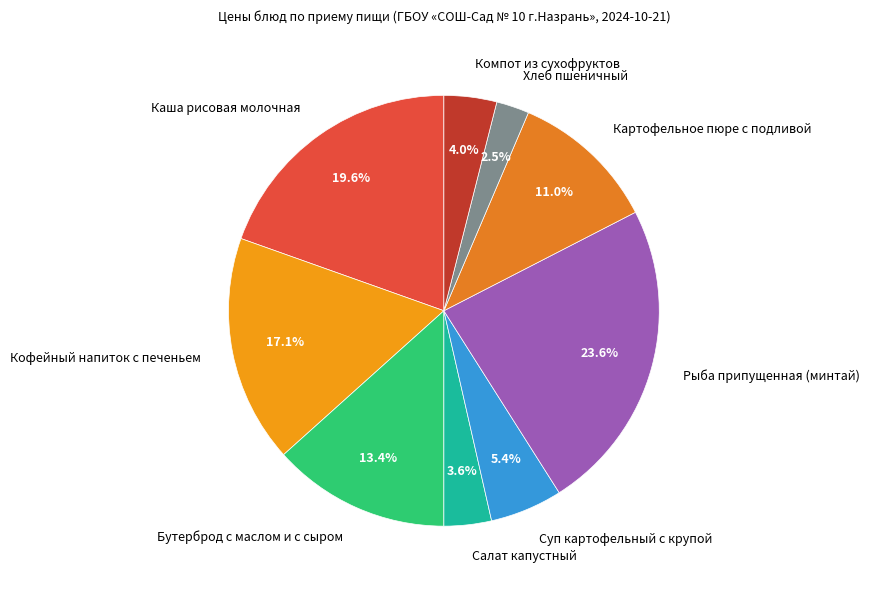

To the nearest percent, what is the average slice percentage?

11%